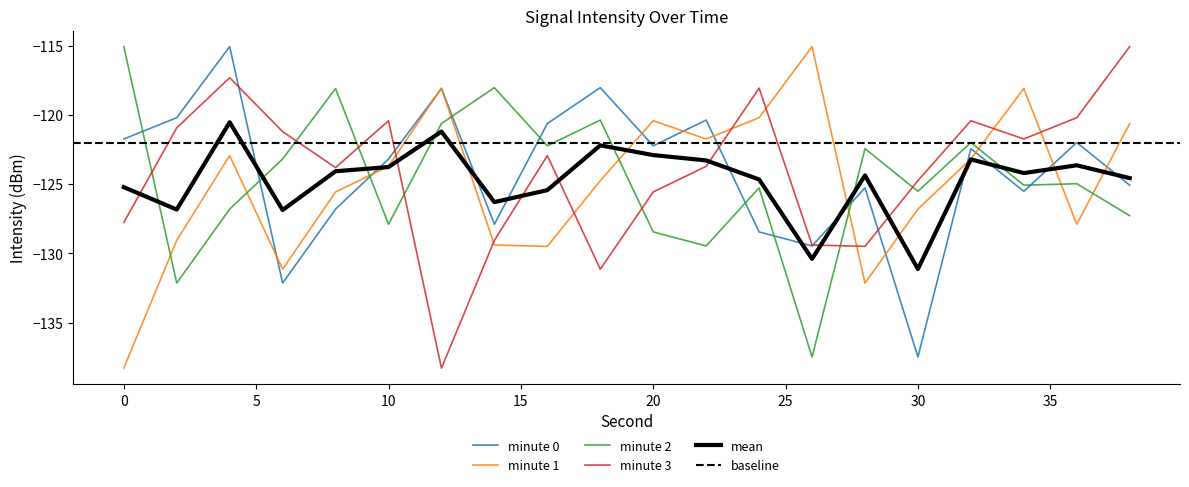

In minute 1, how many points are lower than both neighbors (excluding endpoints)?

5